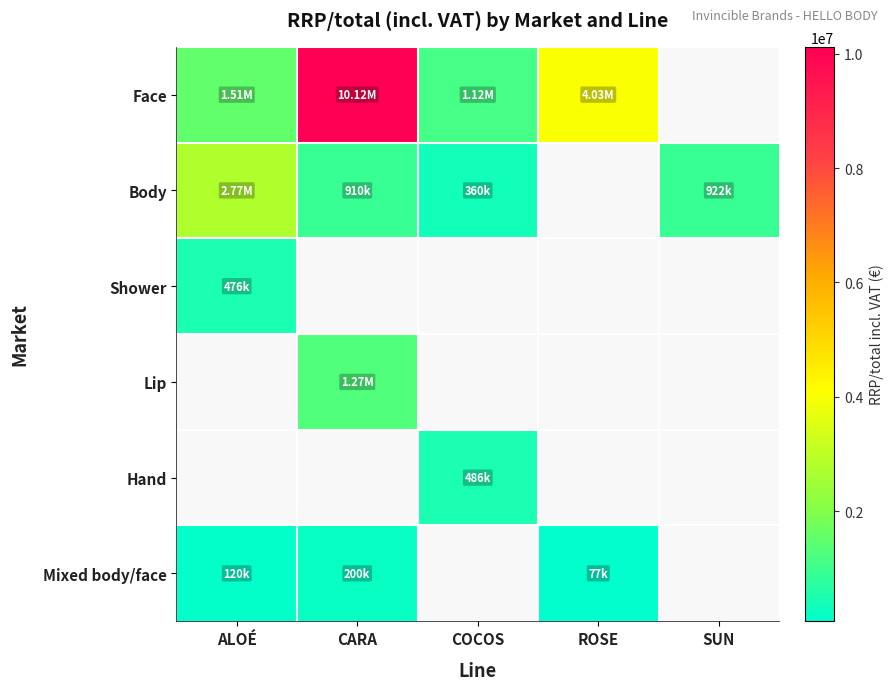

Where is Mixed body/face nearest to the value 138543?

ALOÉ